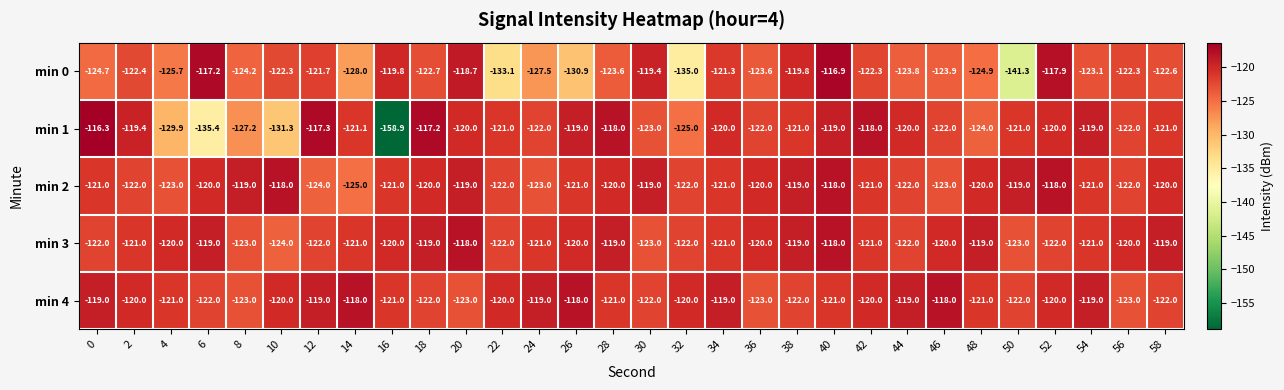

What is the sum of the min 3 values at 6 and 32?

-241.0